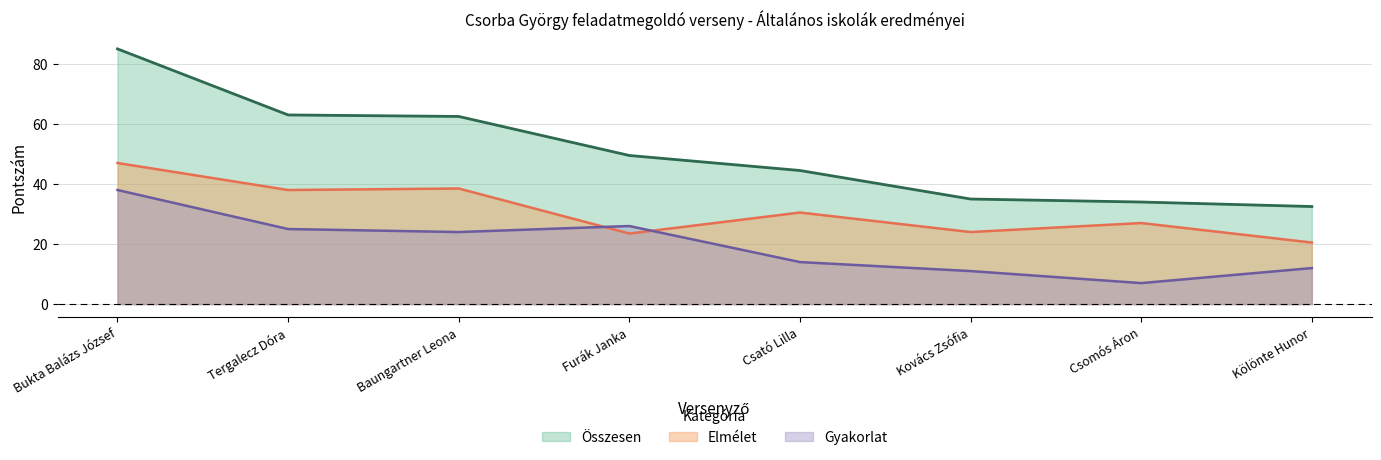

At which category is the sum across all series the highest?

Bukta Balázs József